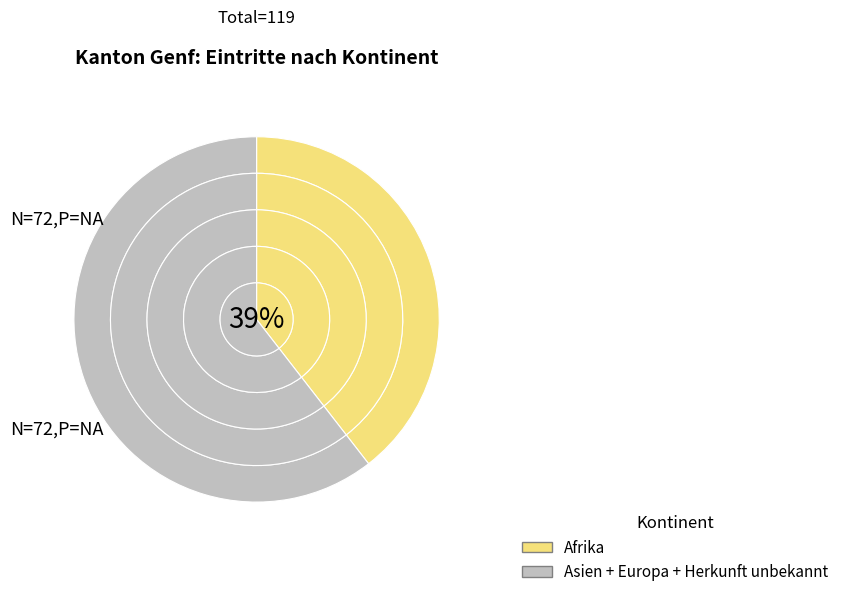

Do Herkunft unbekannt and Europa together represent more than half of the pie?

No